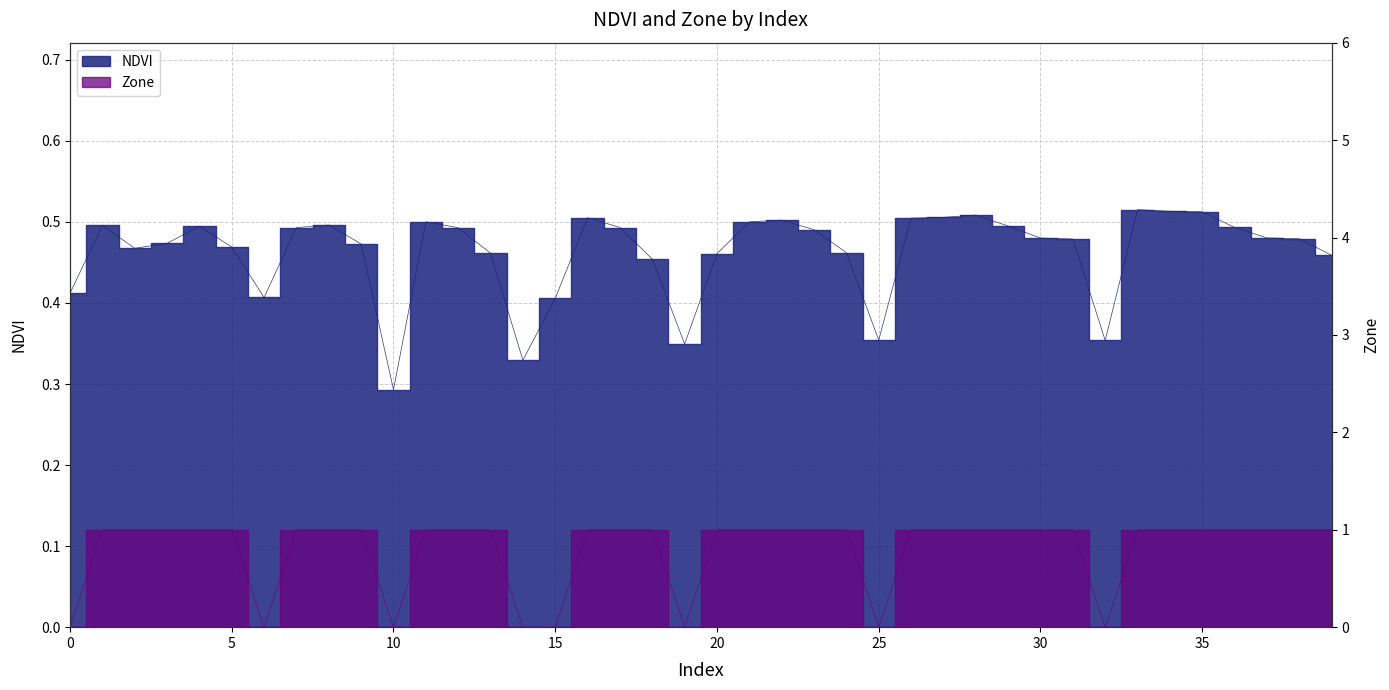

Where is NDVI nearest to the value 0?

10